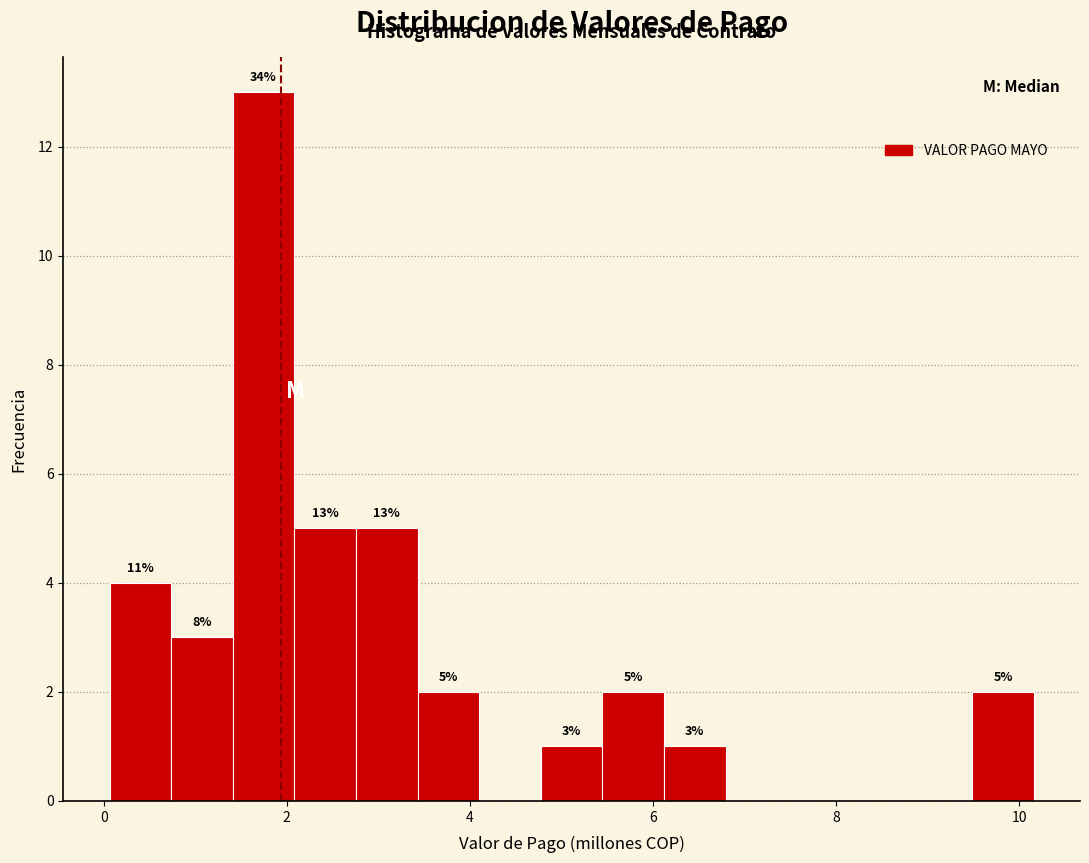

Read against the x-axis, roughly where is the centre of the tallest bar?

1.8